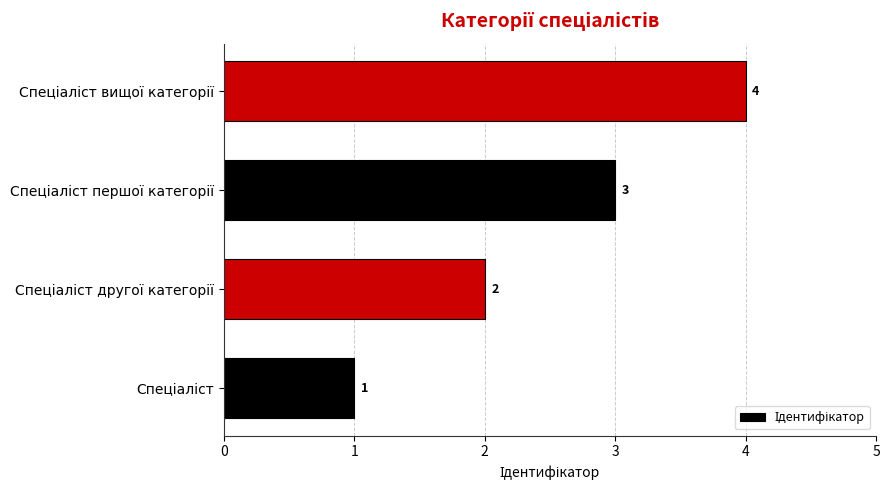

What is the difference between the maximum and minimum values?

3